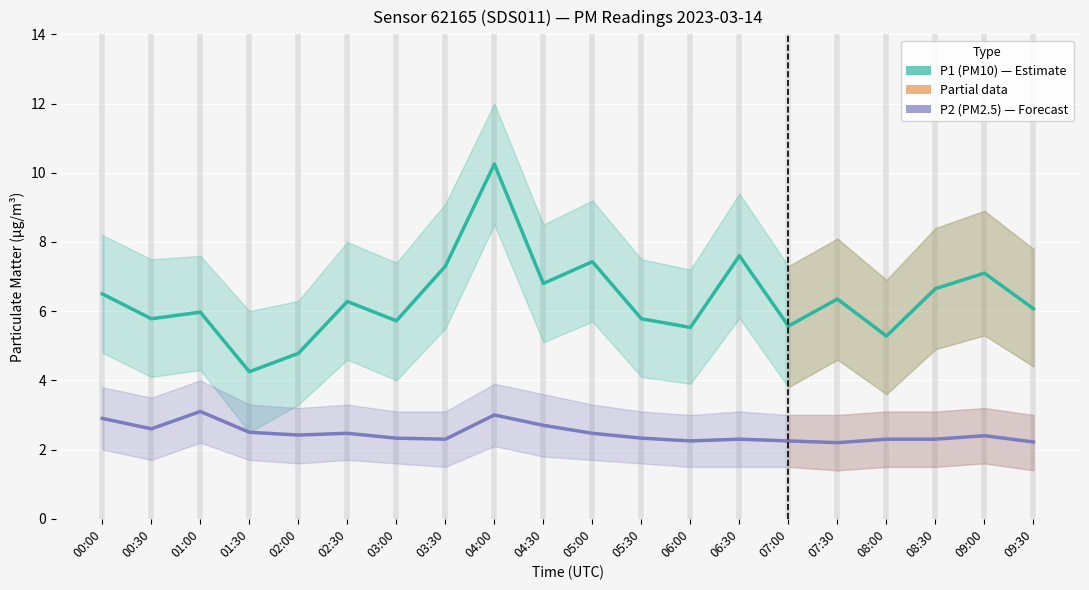

What is the sum of all P1 (PM10) values?

127.0